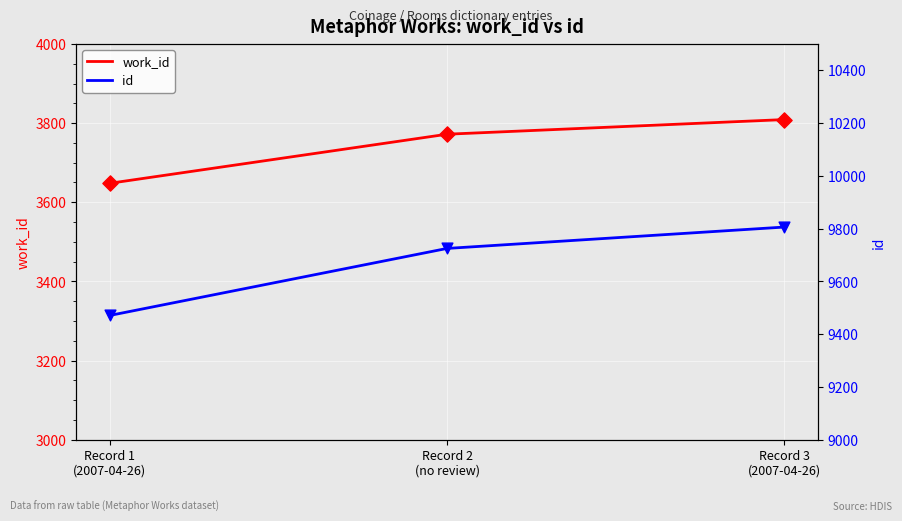

Is the value of work_id at Record 3
(2007-04-26) greater than the value of id at Record 2
(no review)?

No